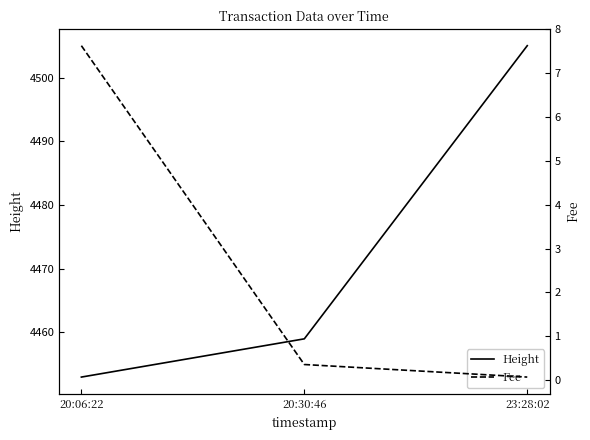

What is the sum of all Fee values?

8.0